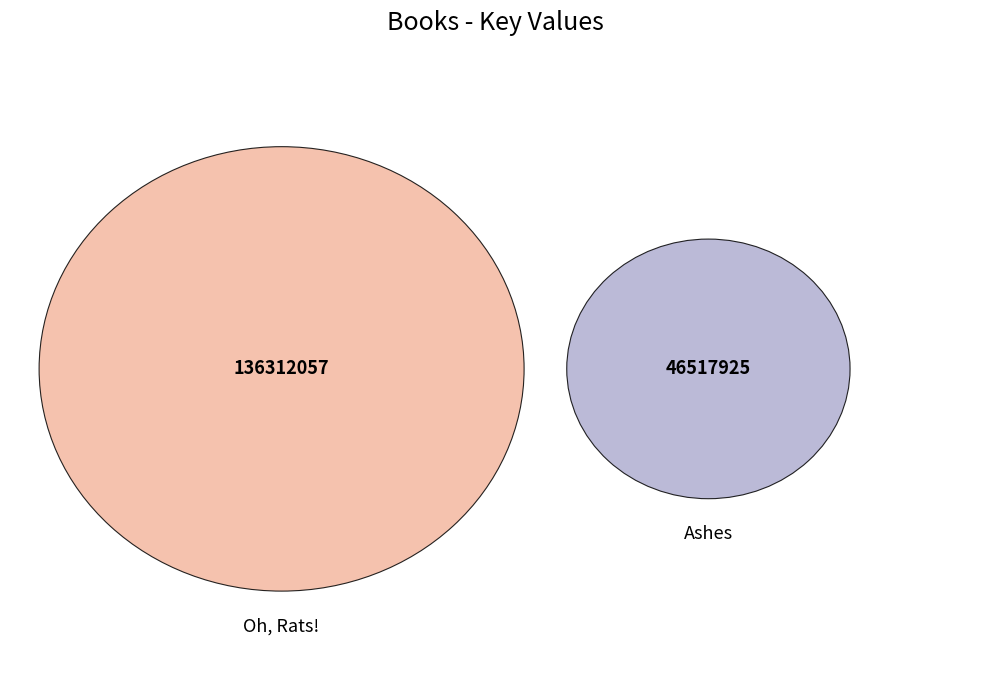

Does Ashes account for over 50% of the chart?

No